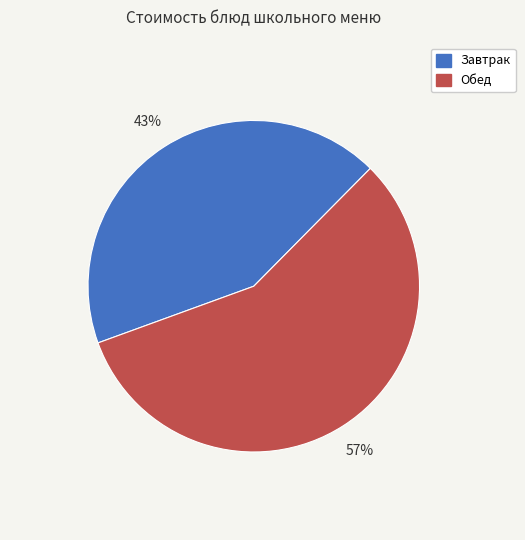

Does any single category account for the majority?

Yes